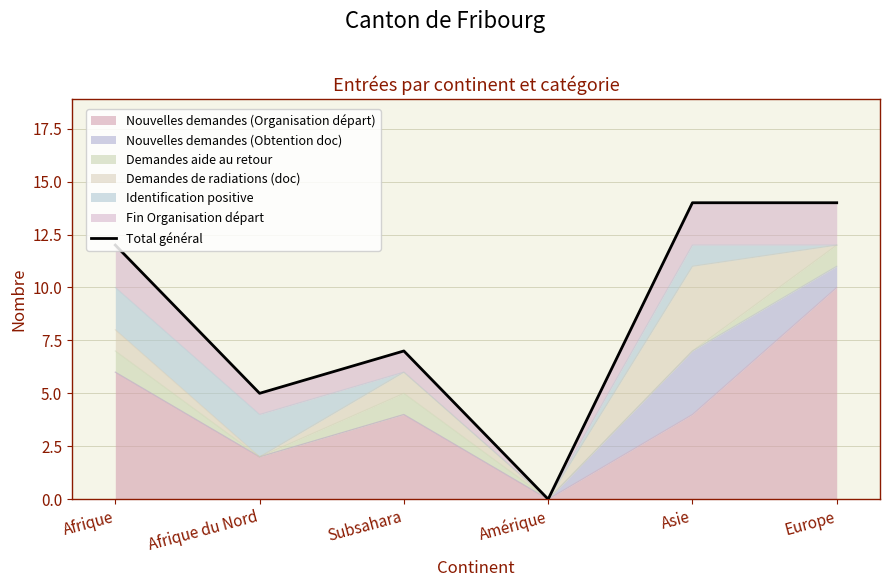

True or false: the data shows -5 at Amérique.

False